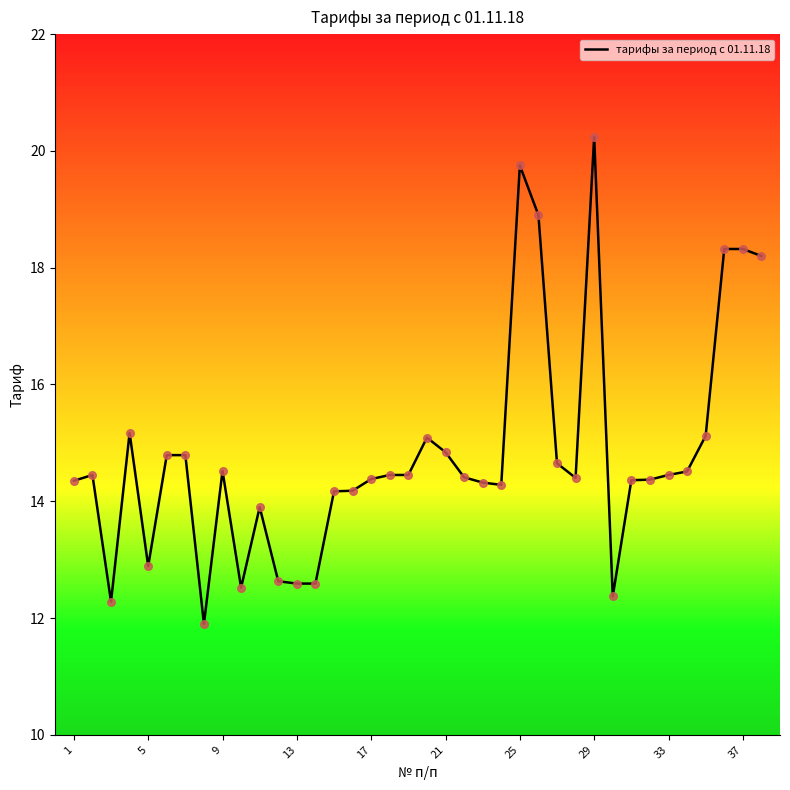

What is the maximum value for тарифы за период с 01.11.18?

20.2